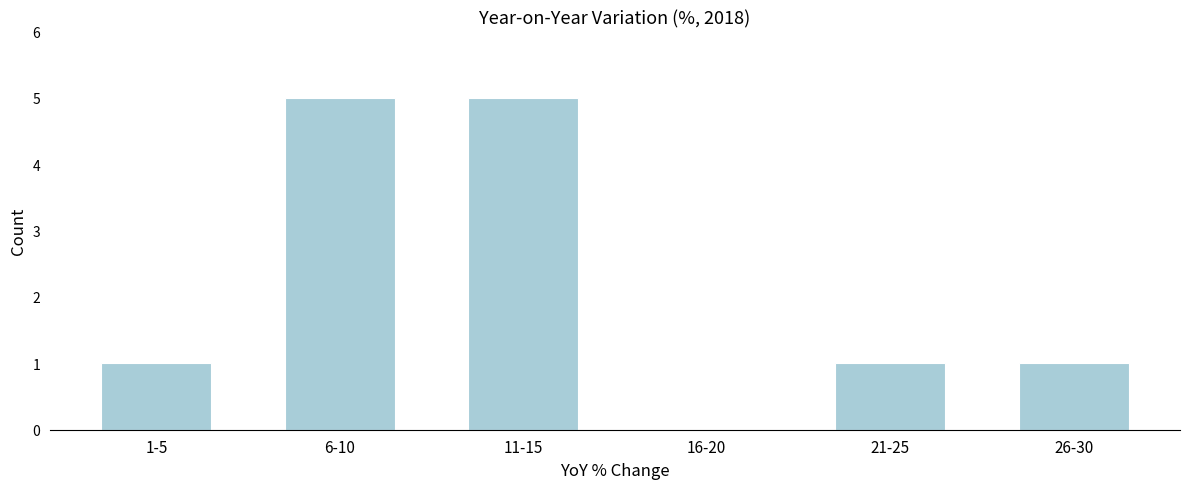

Reading left to right, transcribe all the data shown in this chart.

1-5=1	6-10=5	11-15=5	16-20=0	21-25=1	26-30=1